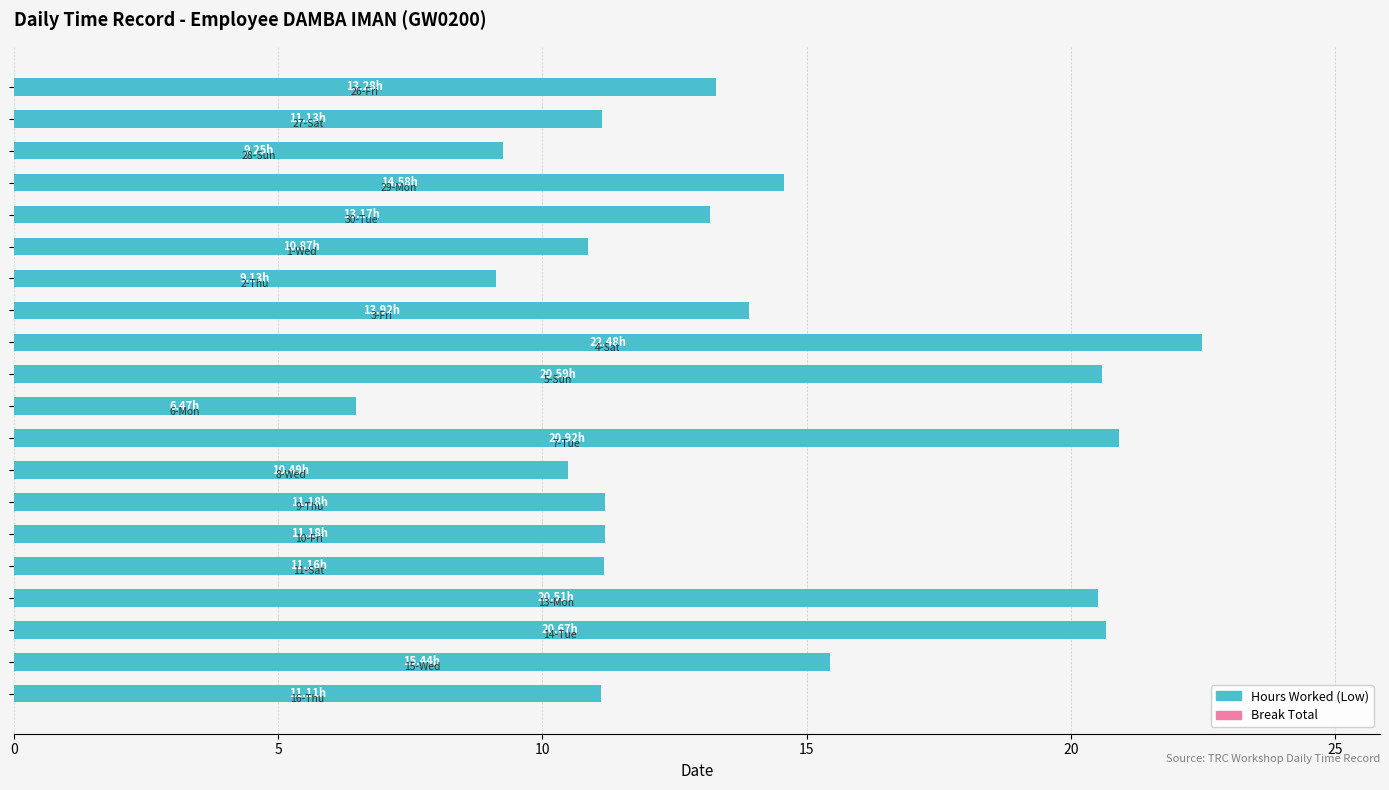

What is the difference between the maximum and minimum values?

16.0